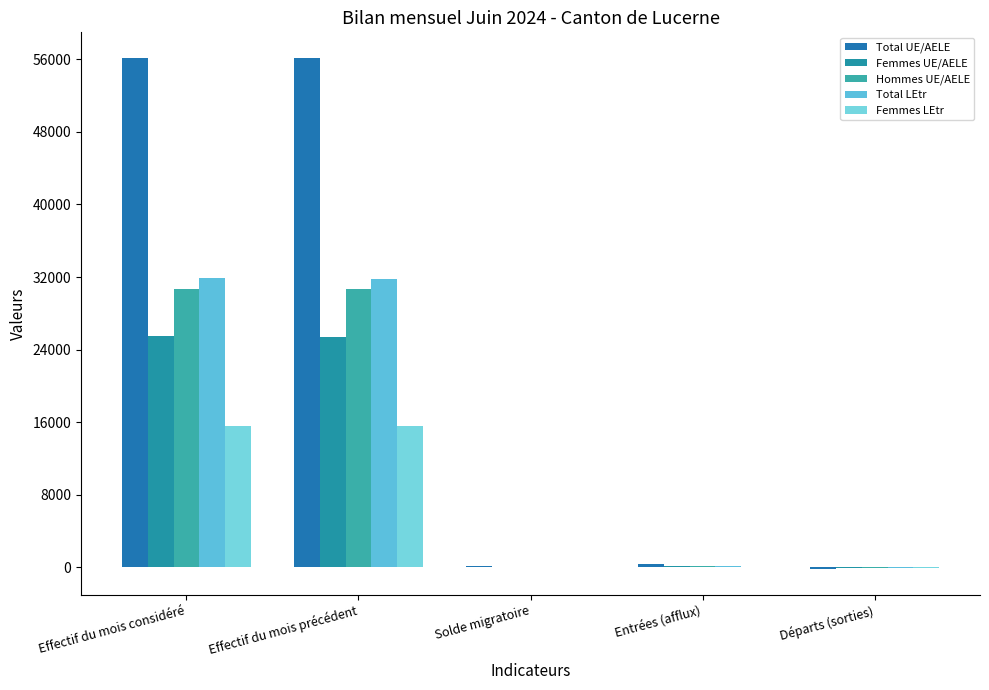

Reading right to left, what are all the values shown in this chart?

Total UE/AELE: -186	327	110	56082	56143
Femmes UE/AELE: -76	124	43	25443	25471
Hommes UE/AELE: -110	203	67	30639	30672
Total LEtr: -70	154	75	31756	31838
Femmes LEtr: -31	72	37	15567	15610